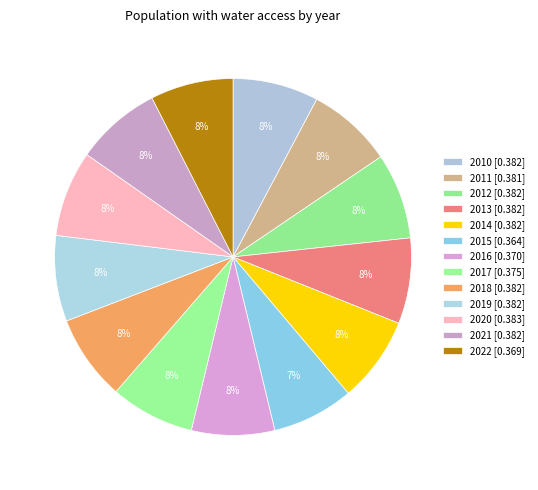

What is the total percentage of 2021 and 2020?

15.6%